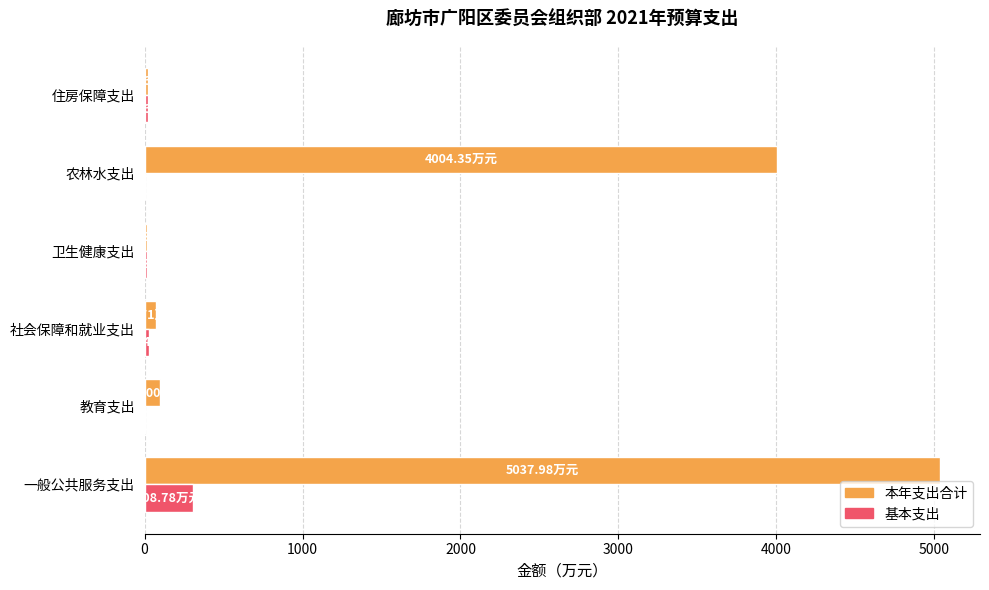

Which label corresponds to the largest value in the chart?

一般公共服务支出